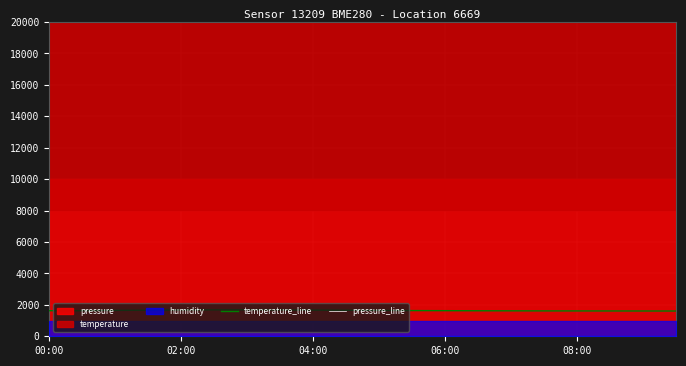

Is it true that temperature_line equals 2915.0 at 02:00?

False